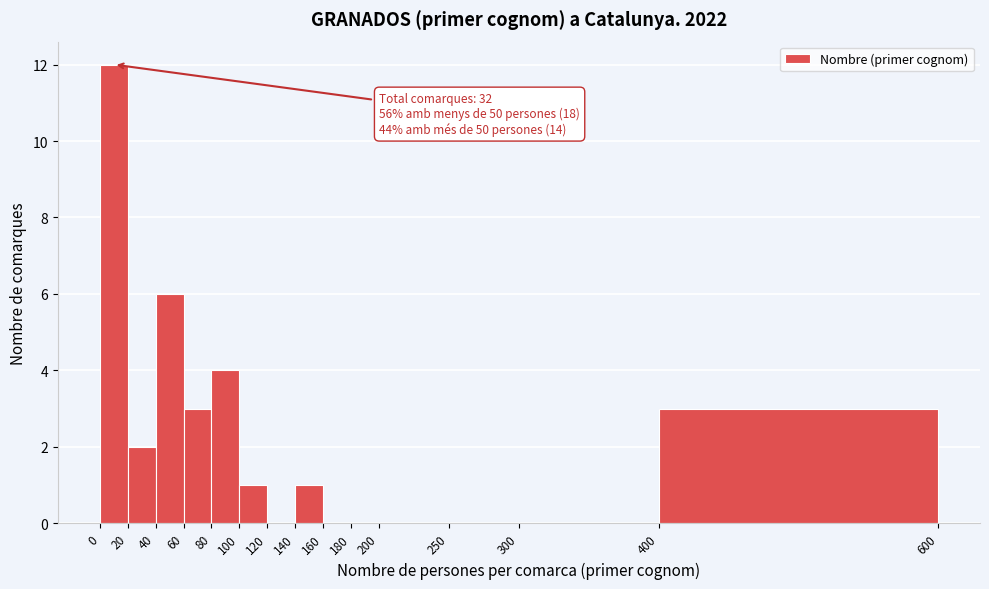

Over which range of the x-axis is the bar tallest?

0 to 20